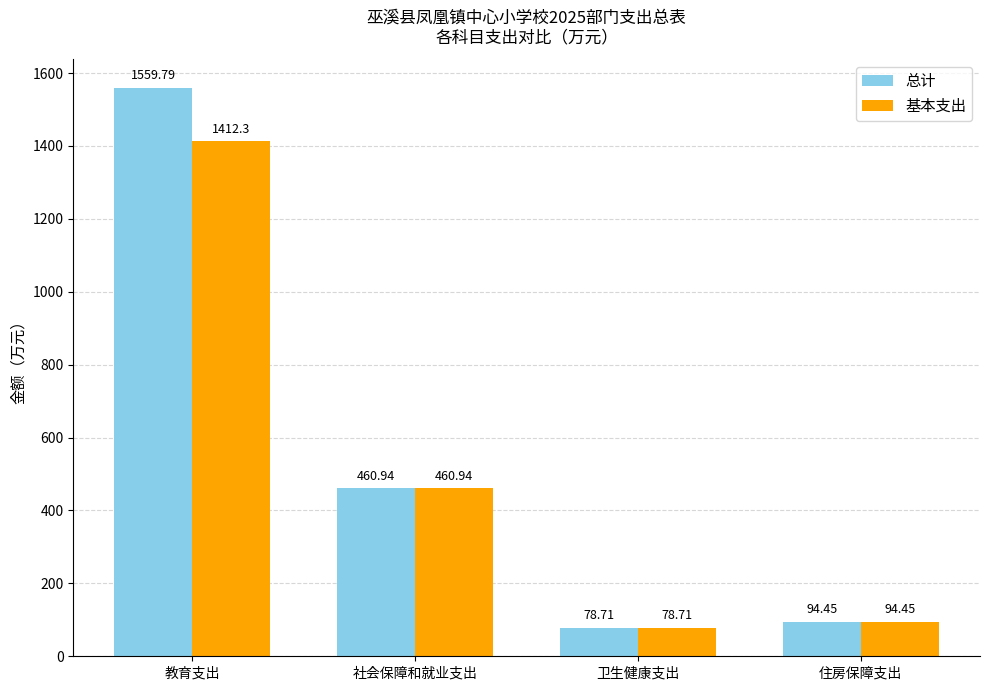

List the labels in order of 基本支出 value, smallest first.

卫生健康支出, 住房保障支出, 社会保障和就业支出, 教育支出